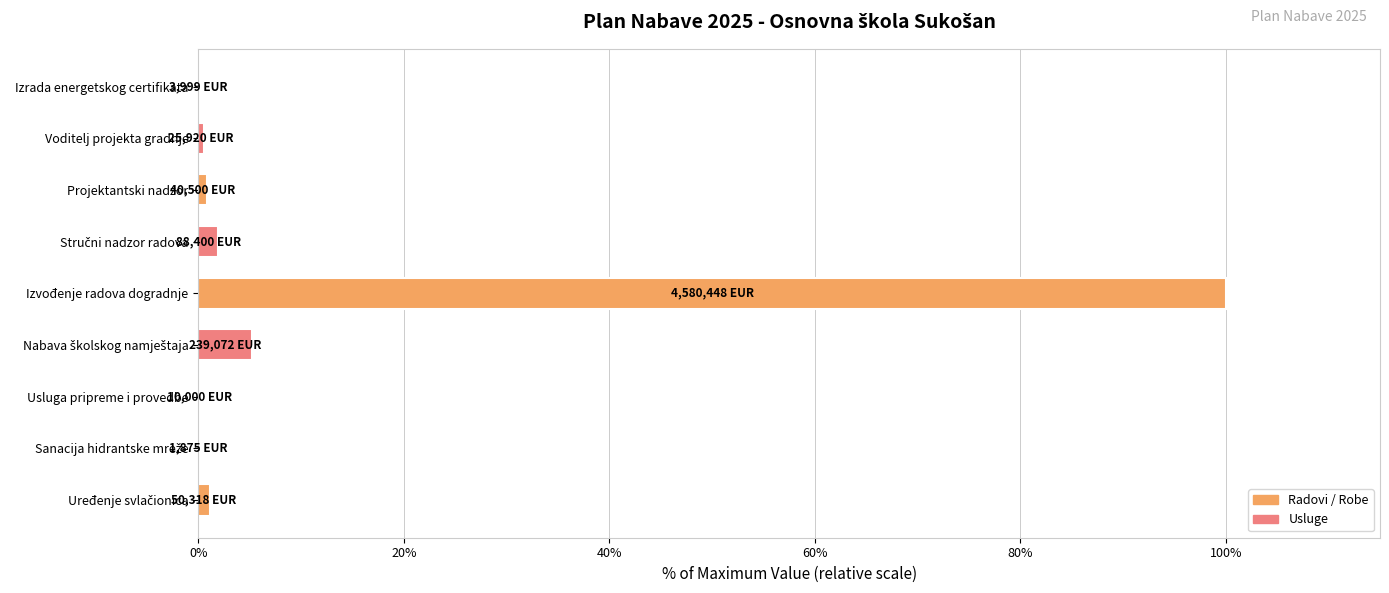

Which has a higher value, Izvođenje radova dogradnje or Voditelj projekta gradnje?

Izvođenje radova dogradnje